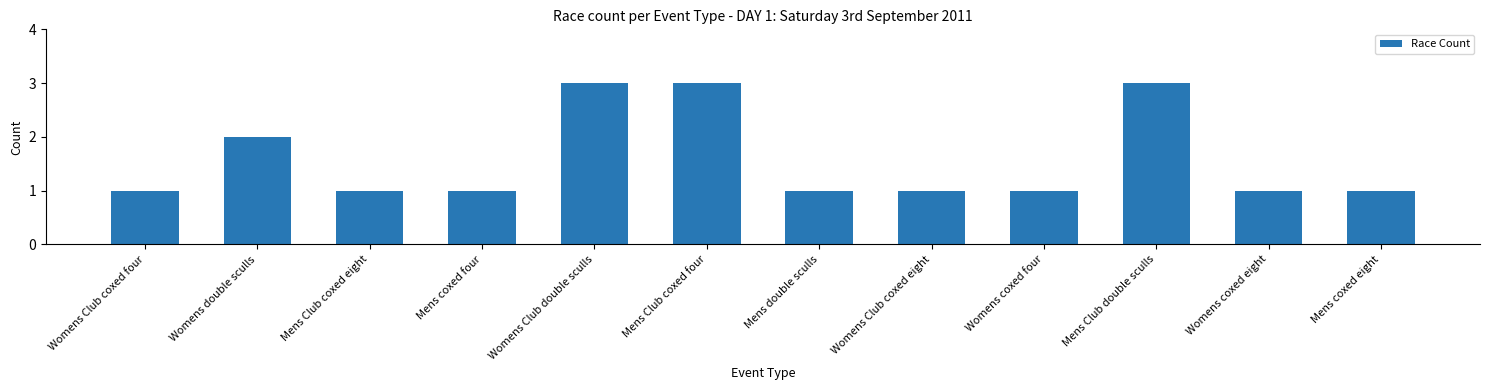

What value does the data have at Womens coxed four?

1